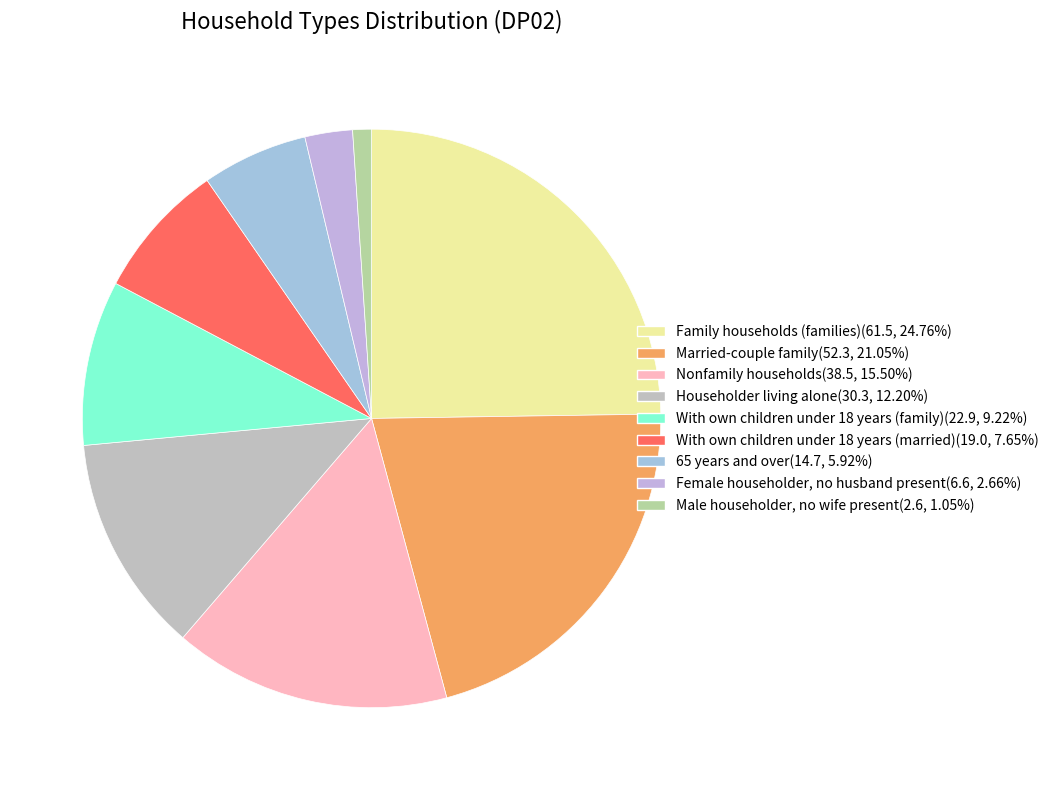

How many segments does this pie chart have?

9